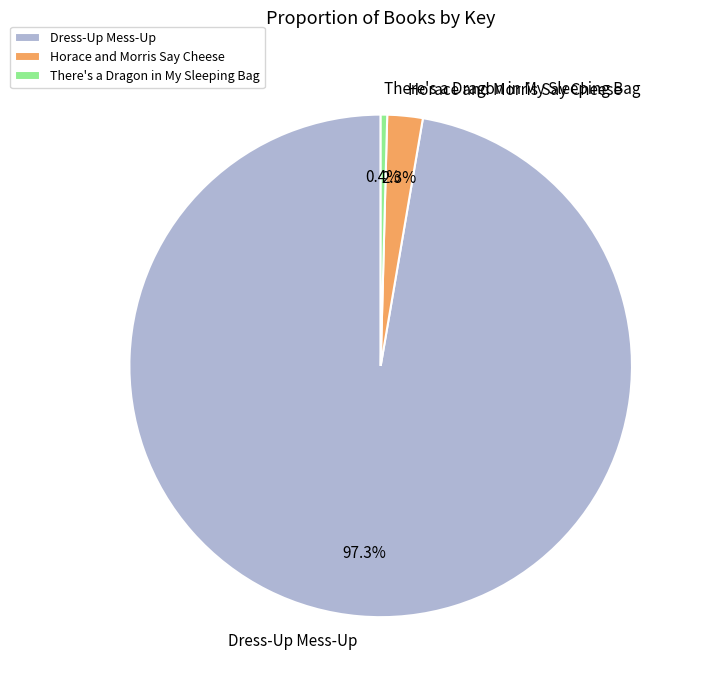

Which has a higher value, Horace and Morris Say Cheese or Dress-Up Mess-Up?

Dress-Up Mess-Up